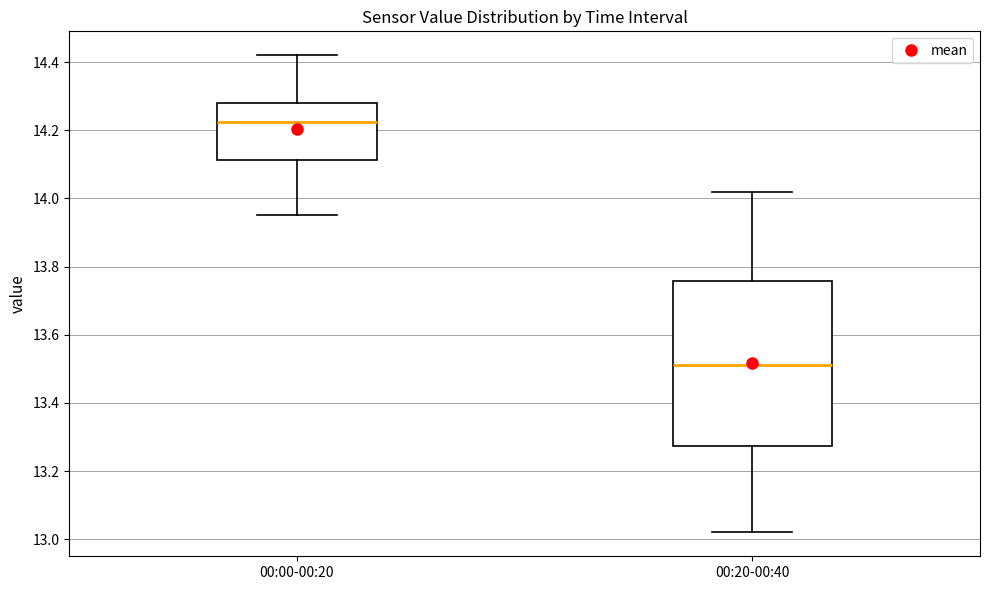

Comparing the boxes themselves (not the whiskers), which one is the tallest?

00:20-00:40